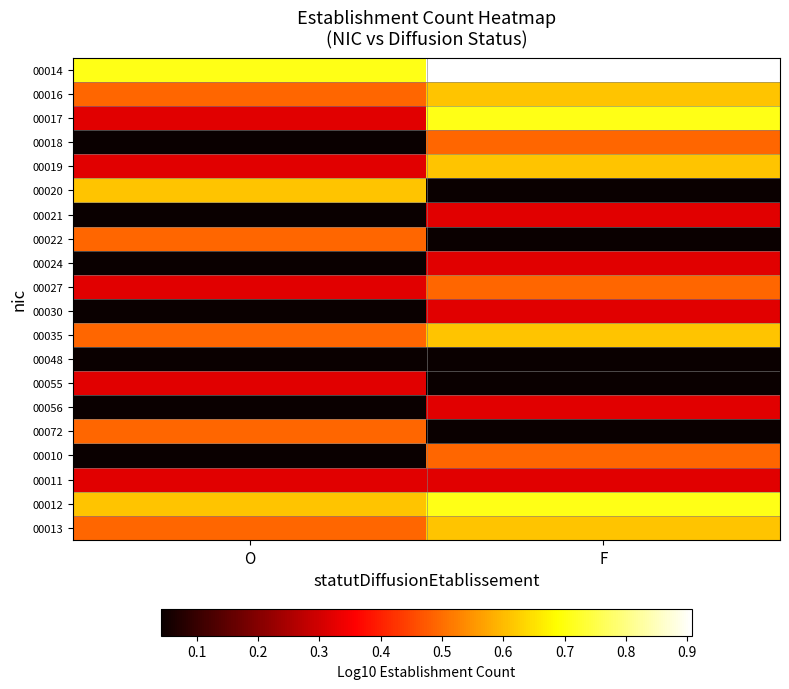

Reading left to right, transcribe all the data shown in this chart.

00014: O=0.7	F=0.9
00016: O=0.5	F=0.6
00017: O=0.3	F=0.7
00018: O=0.0	F=0.5
00019: O=0.3	F=0.6
00020: O=0.6	F=0.0
00021: O=0.0	F=0.3
00022: O=0.5	F=0.0
00024: O=0.0	F=0.3
00027: O=0.3	F=0.5
00030: O=0.0	F=0.3
00035: O=0.5	F=0.6
00048: O=0.0	F=0.0
00055: O=0.3	F=0.0
00056: O=0.0	F=0.3
00072: O=0.5	F=0.0
00010: O=0.0	F=0.5
00011: O=0.3	F=0.3
00012: O=0.6	F=0.7
00013: O=0.5	F=0.6